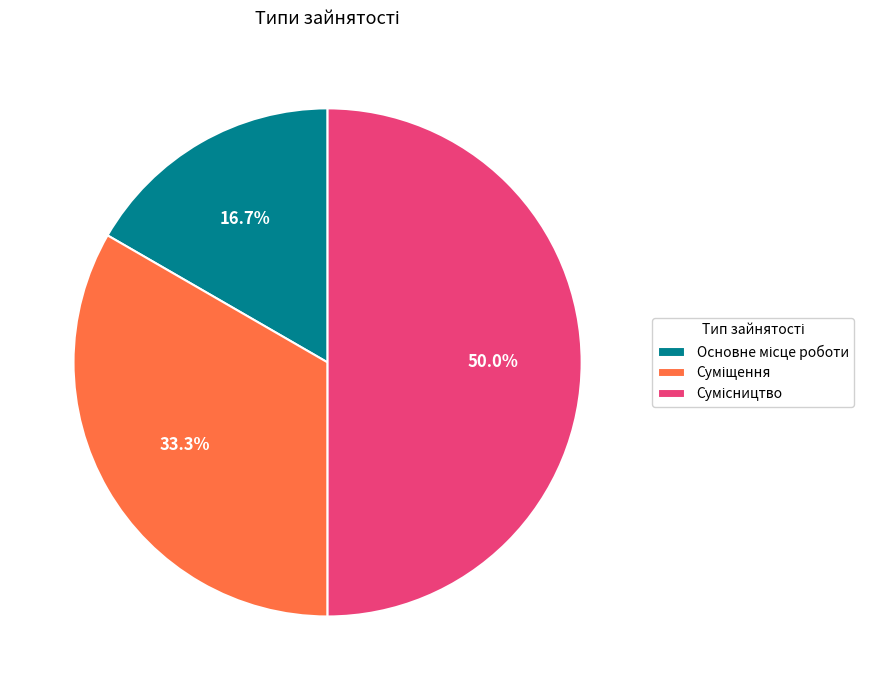

How many segments does this pie chart have?

3